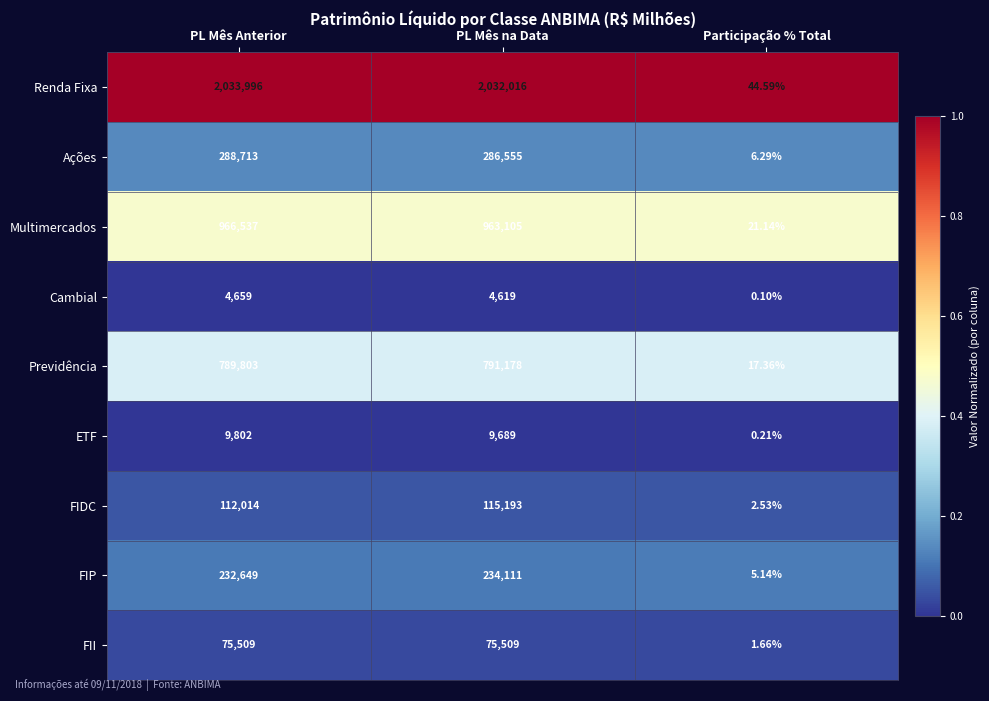

At which category is the sum across all series the highest?

PL Mês Anterior